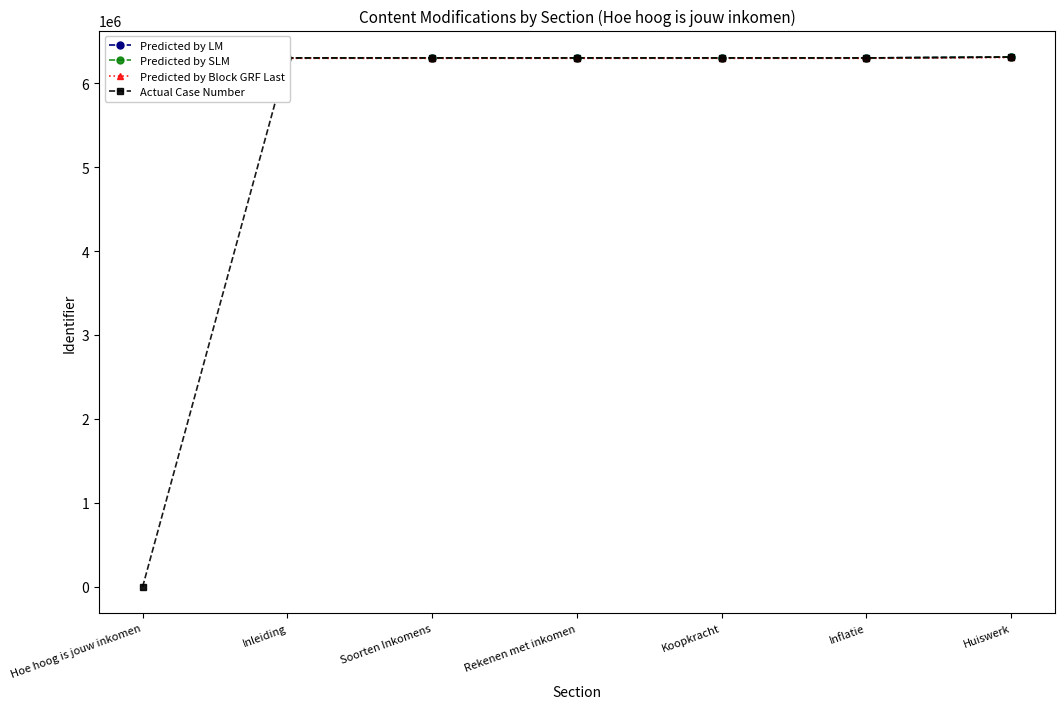

What is the difference between the Actual Case Number values at Koopkracht and Inflatie?

2